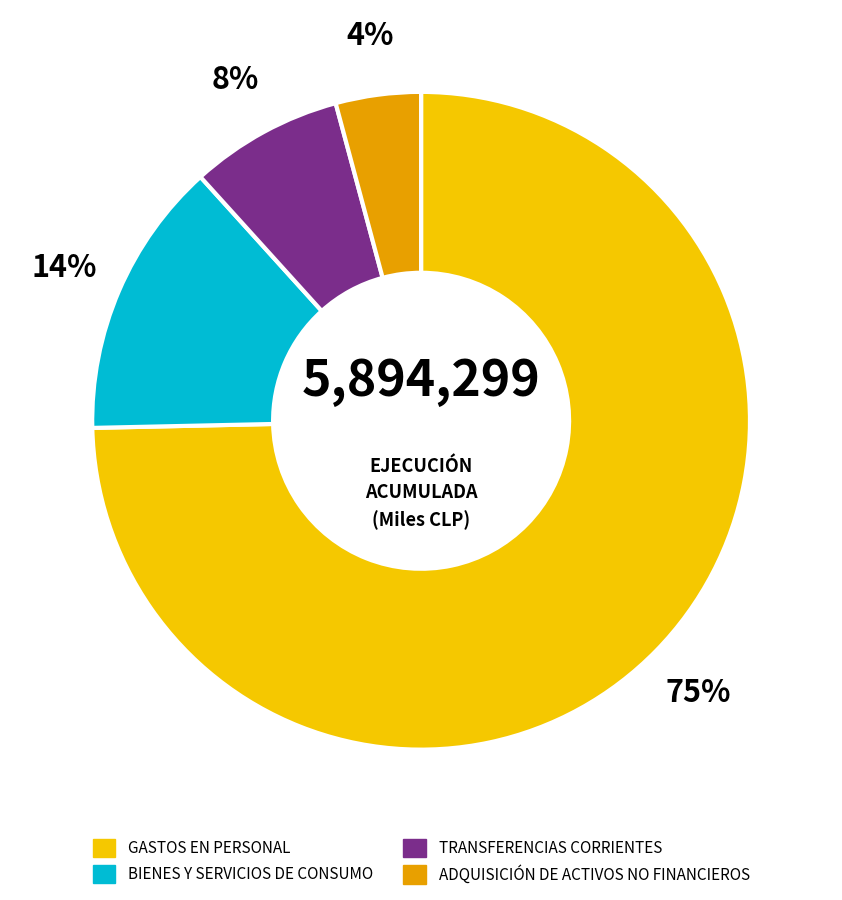

What is the smallest slice in the pie chart?

ADQUISICIÓN DE ACTIVOS NO FINANCIEROS